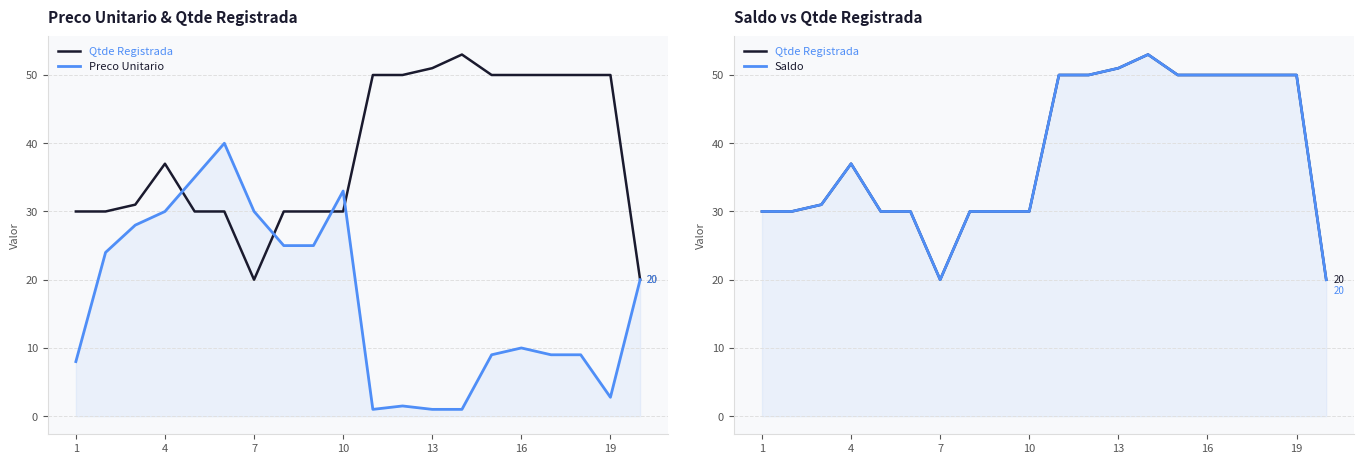

True or false: Qtde Registrada and Saldo intersect in this chart.

False